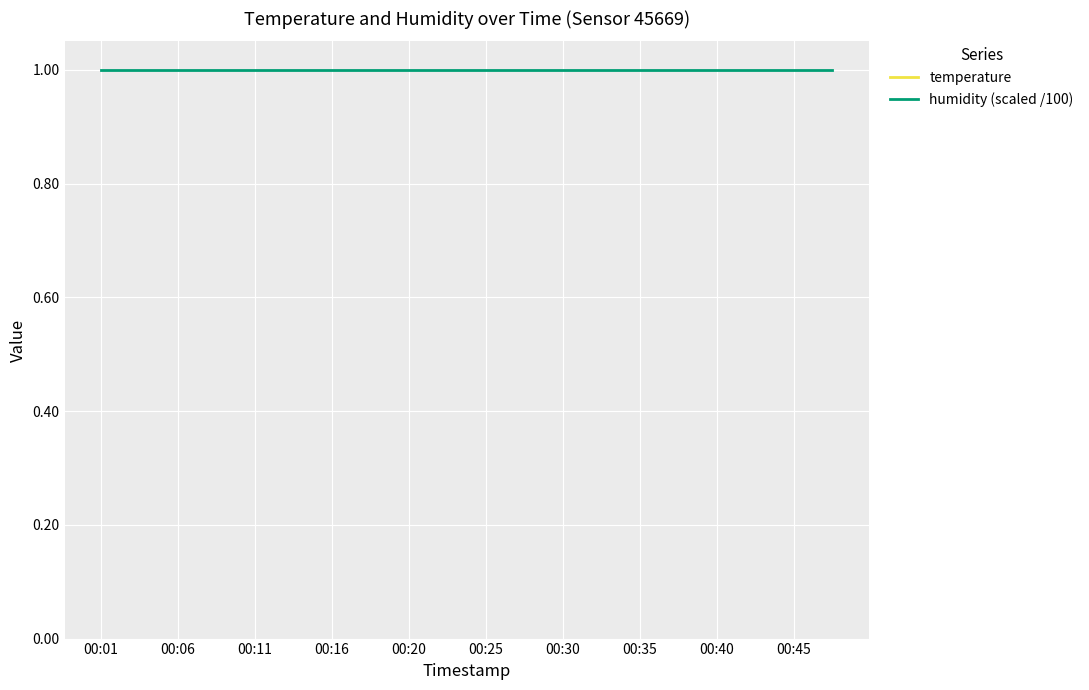

True or false: temperature and humidity (scaled /100) intersect in this chart.

False